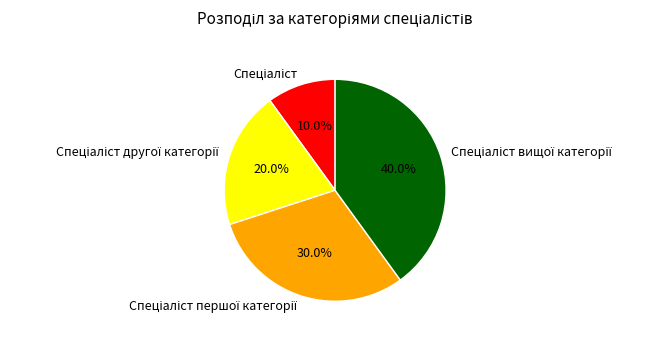

Count the number of slices in the pie.

4